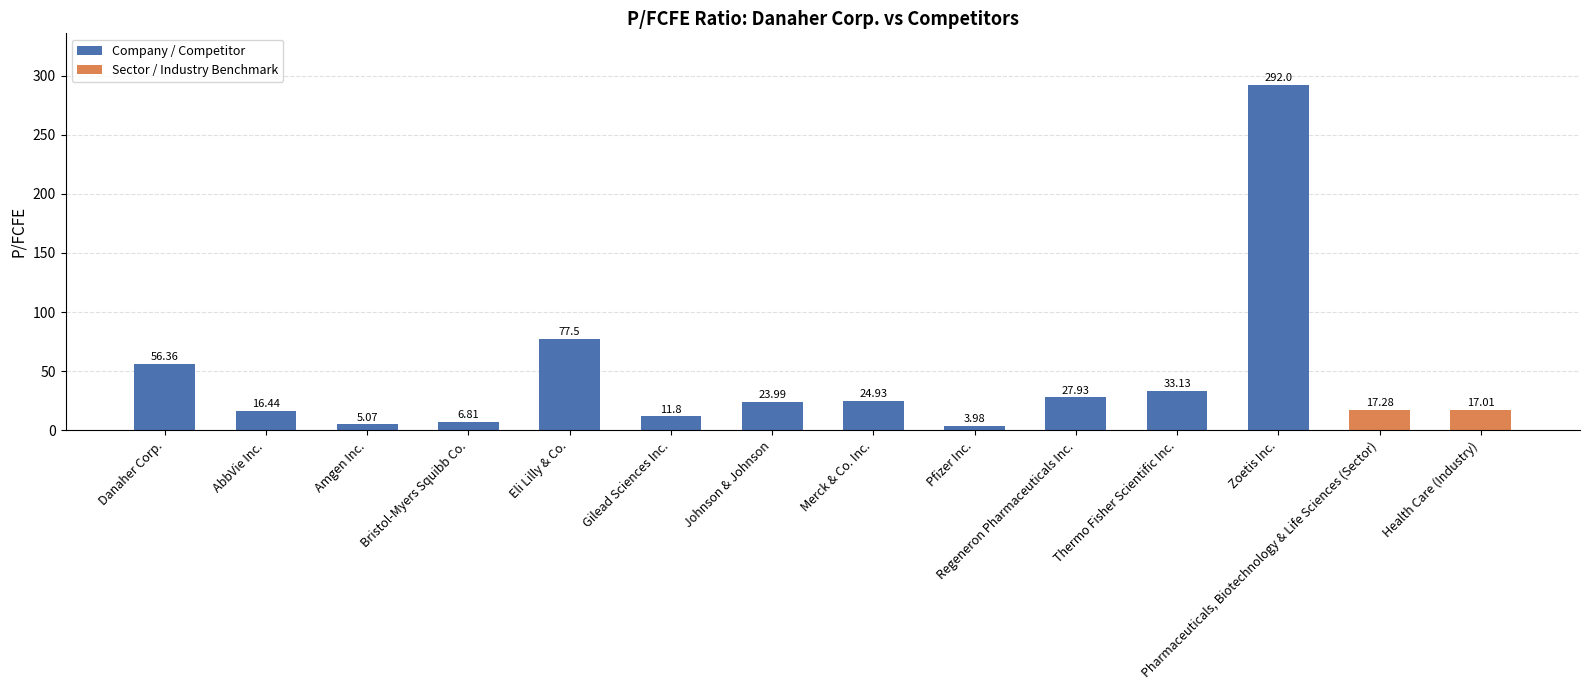

Does the chart contain any negative values?

No